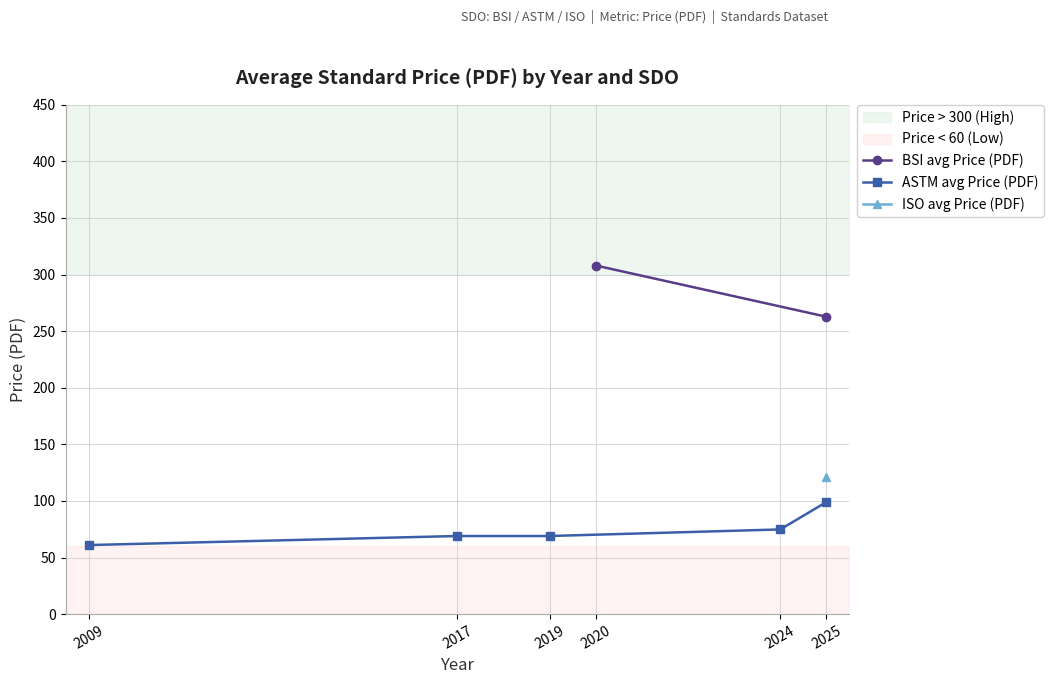

The ASTM avg Price (PDF) series shows 61.0 at 2009. True or false?

True